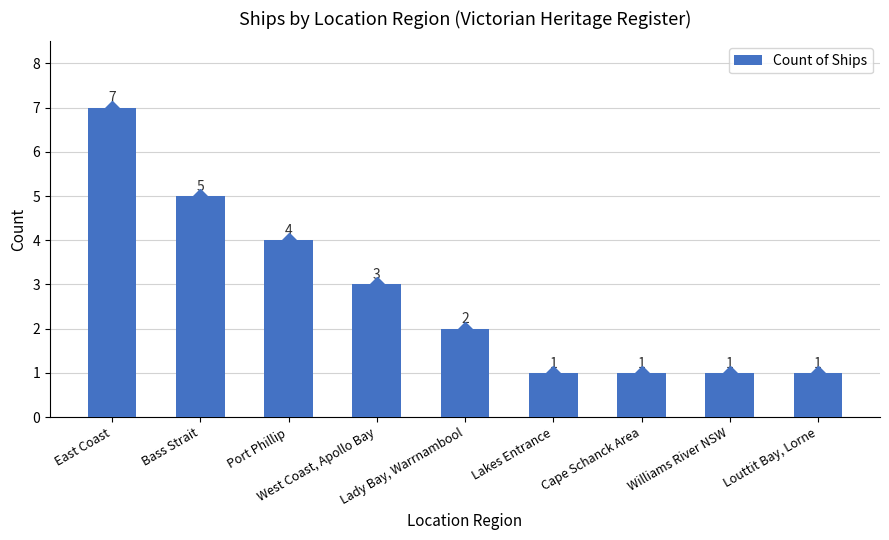

How many categories are shown in the chart?

9